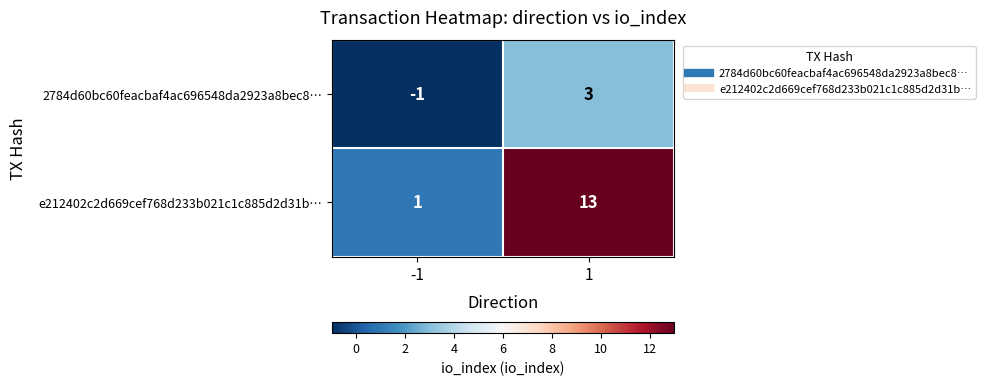

What is the approximate value of 2784d60bc60feacbaf4ac696548da2923a8bec8… at 1?

3